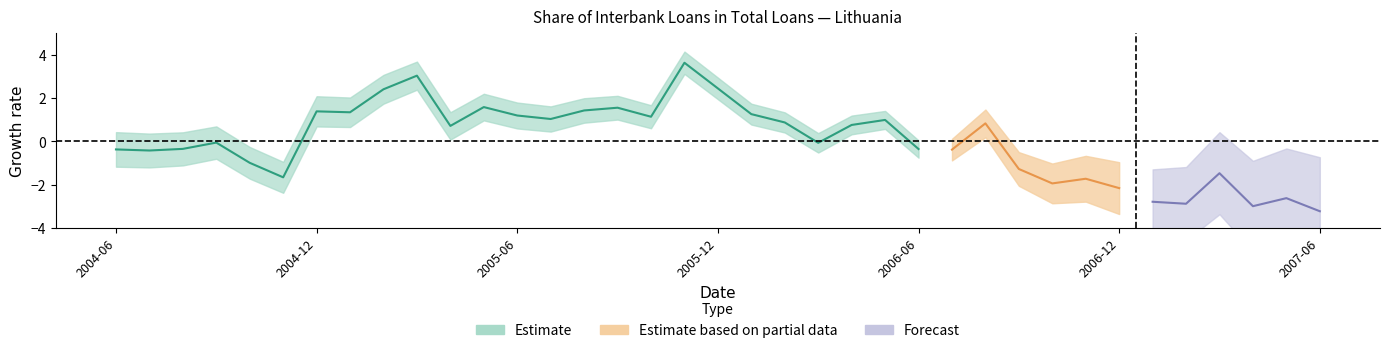

True or false: there are more than 2 points higher than both neighbors.

True